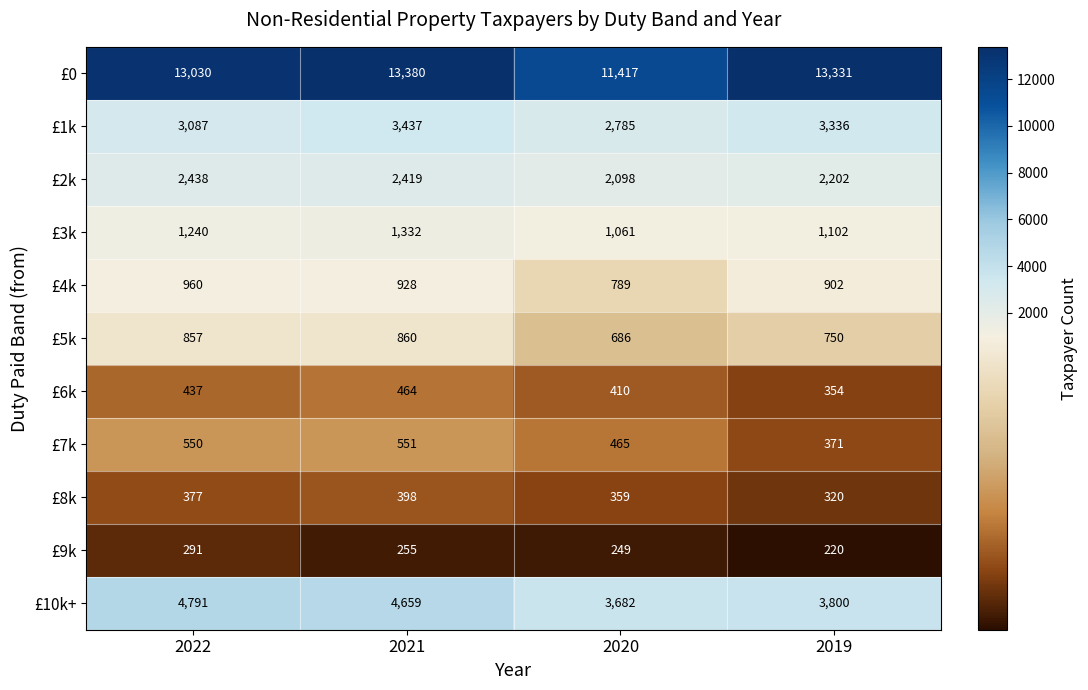

What is the spread (max minus min) of values at 2022?

12739